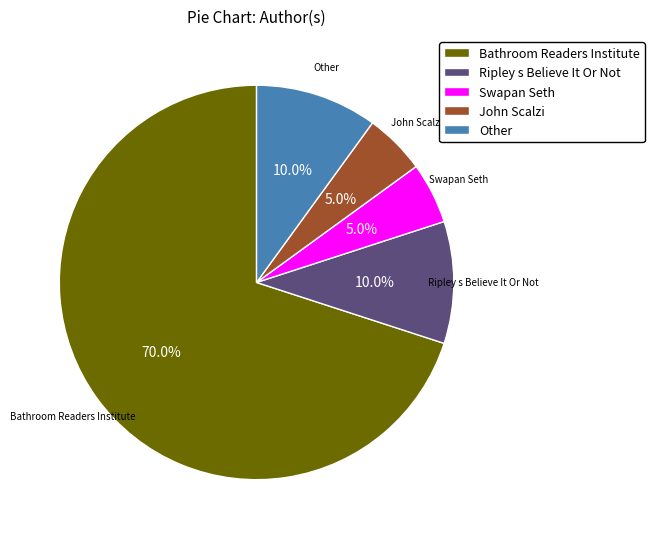

What percentage is NOT represented by Bathroom Readers Institute?

30.0%